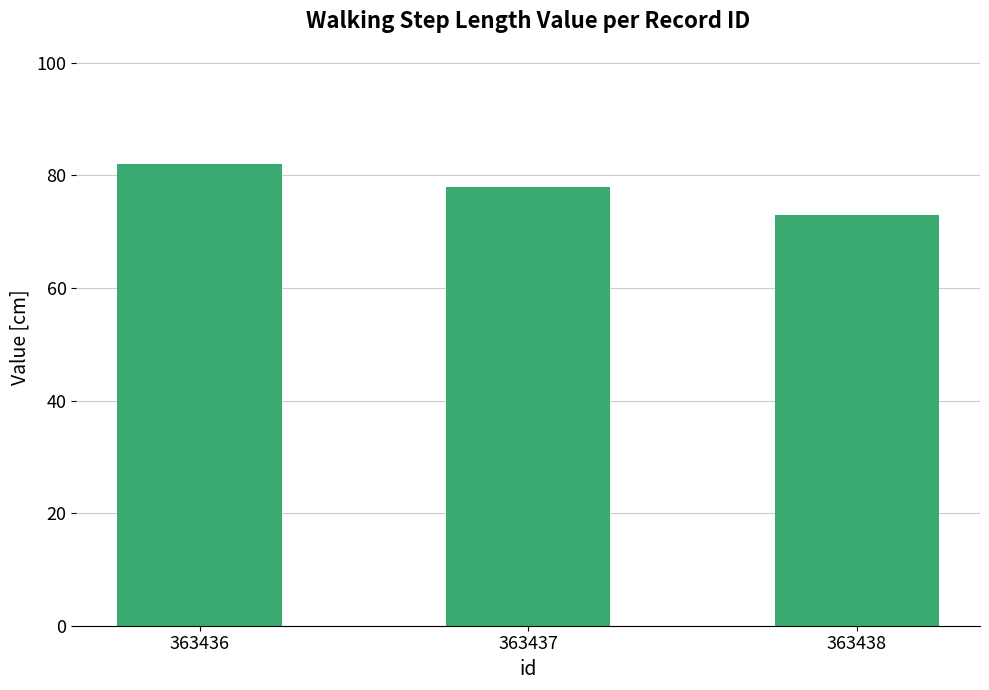

Does the chart contain any negative values?

No